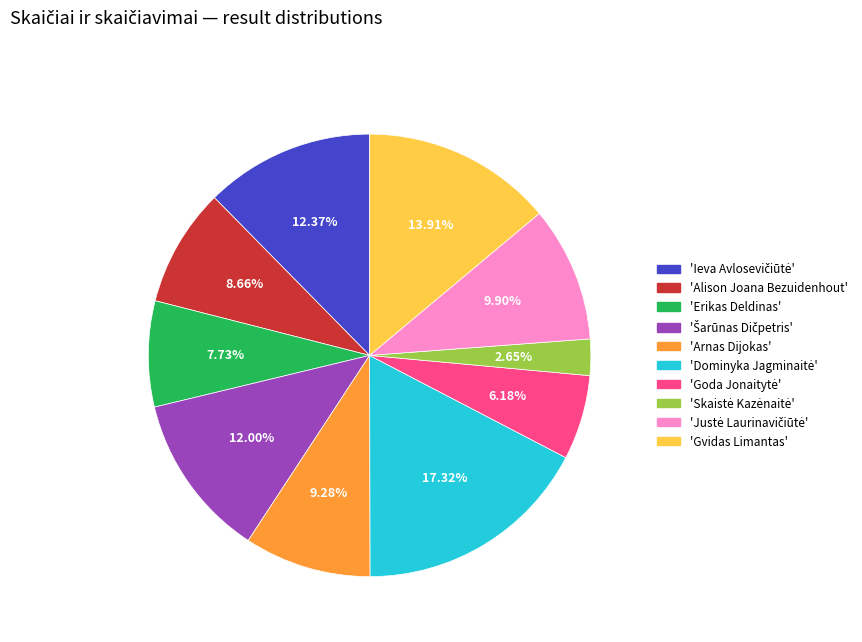

How many segments does this pie chart have?

10